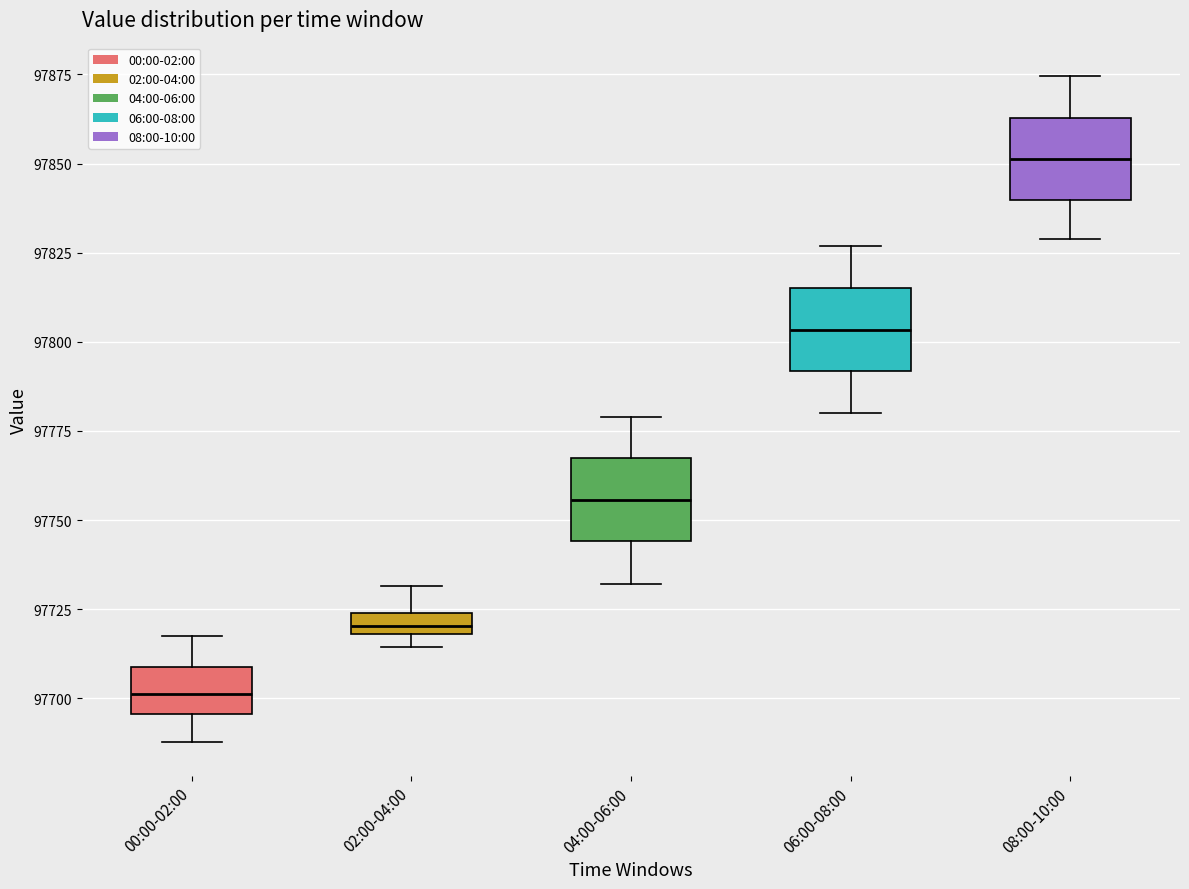

Where is the lower edge of the box for 08:00-10:00 on the y-axis? The values are not printed on the chart, so give them approximately, as read against the axis.

97840